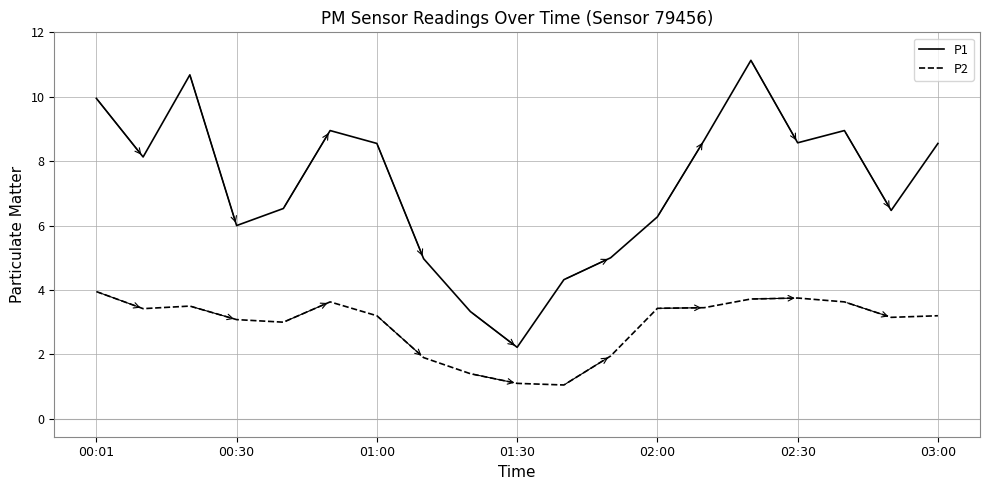

Which series has the widest spread of values?

P1